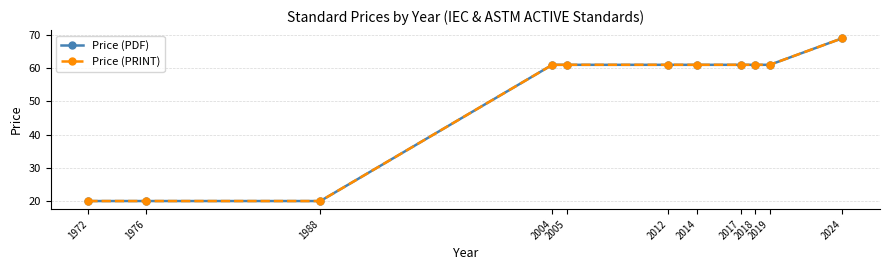

True or false: Price (PRINT) and Price (PDF) cross at least once.

False